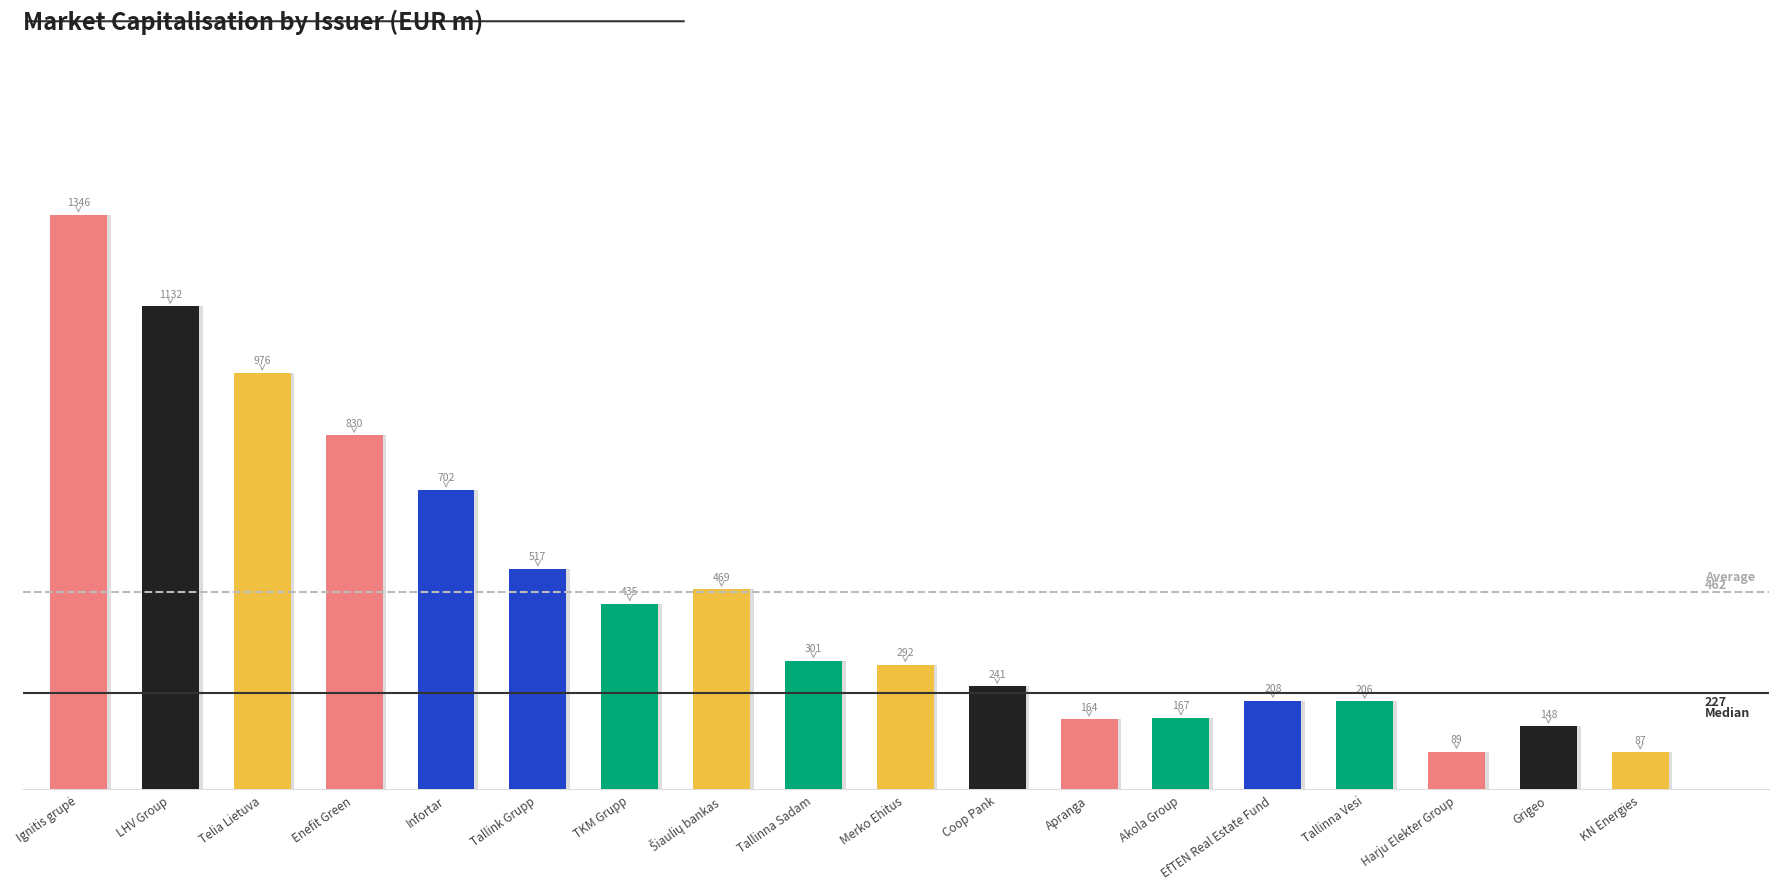

What is the label of the 7th bar from the right?

Apranga